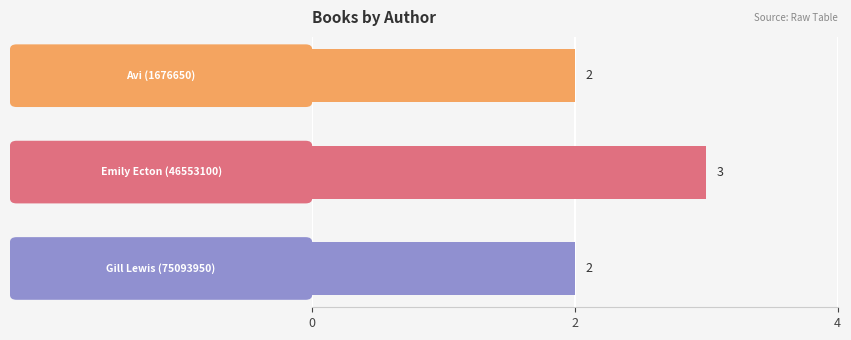

What is the sum of all values?

7